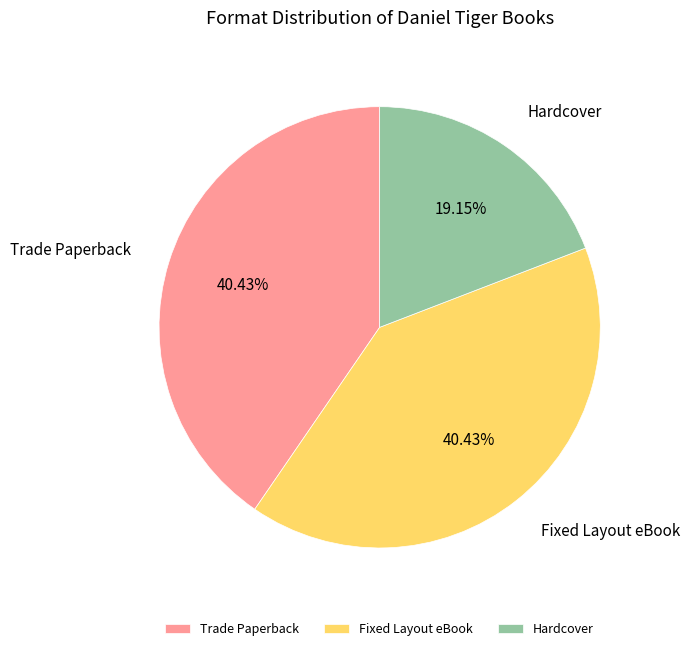

Which has a higher value, Hardcover or Trade Paperback?

Trade Paperback